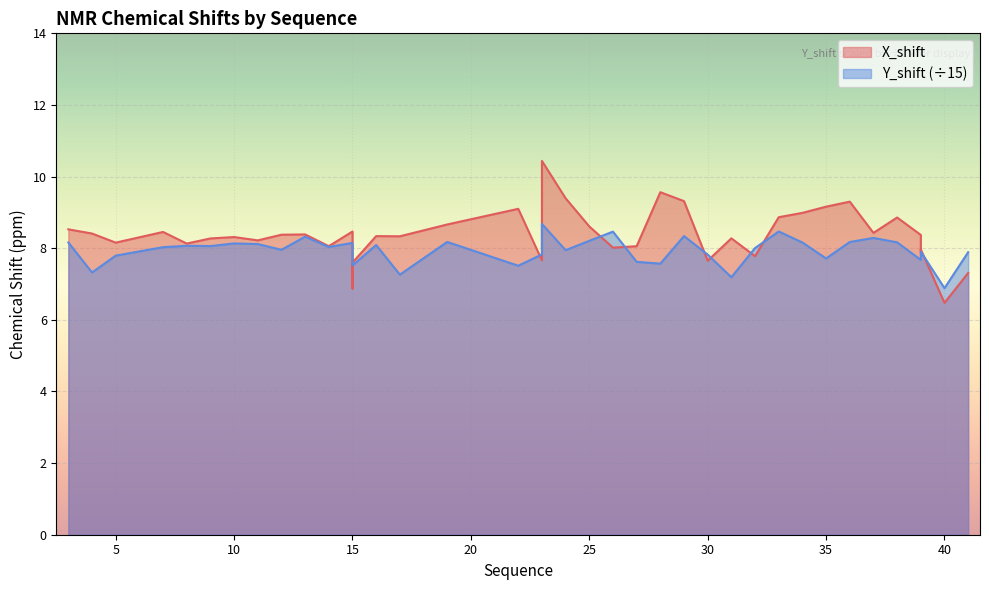

What is the difference between the Y_shift values at 15 and 39?

0.2